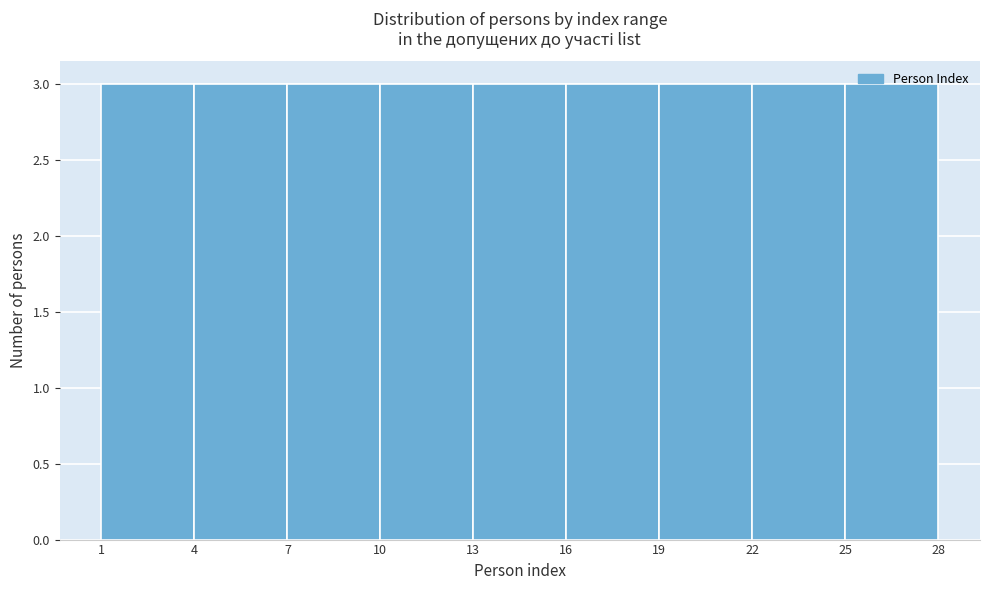

Reading left to right, transcribe this chart: for each bar, give the range it covers on the x-axis and its height. The values are not printed on the chart, so give them approximately, as read against the axis.

1 to 4: 3
4 to 7: 3
7 to 10: 3
10 to 13: 3
13 to 16: 3
16 to 19: 3
19 to 22: 3
22 to 25: 3
25 to 28: 3